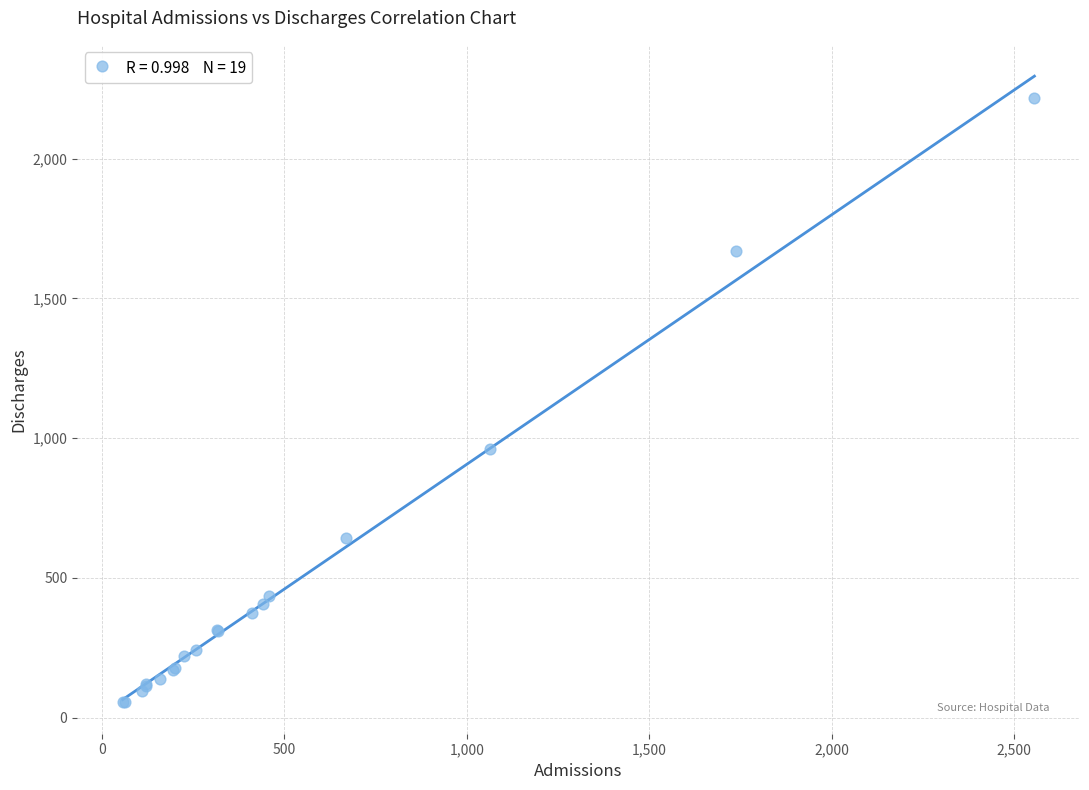

What Y value in the scatter plot is closest to 1135?

960